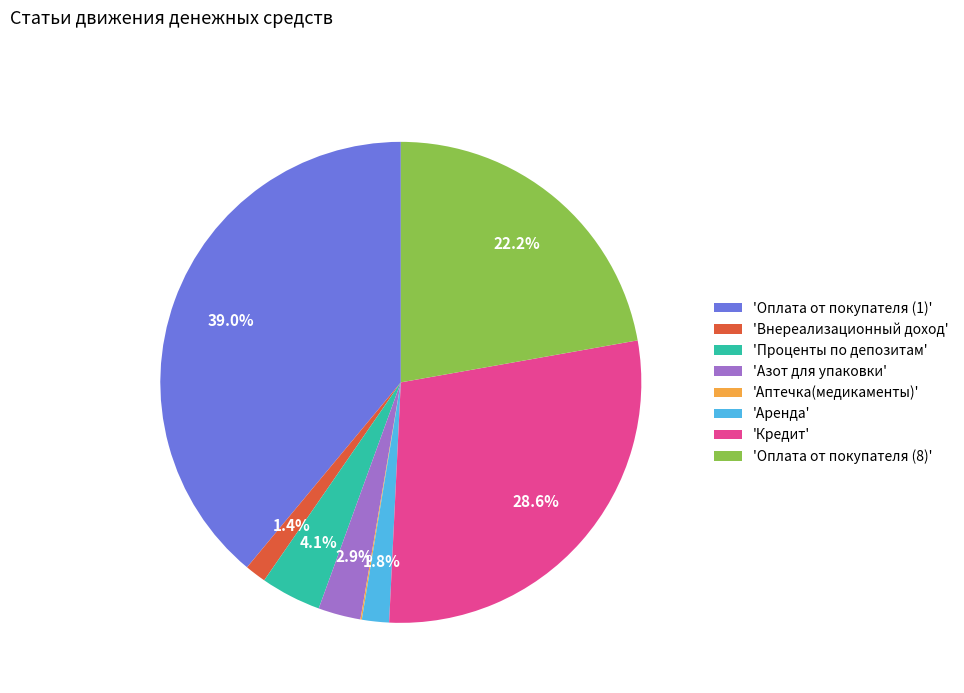

Which category has the biggest portion of the pie?

'Оплата от покупателя (1)'